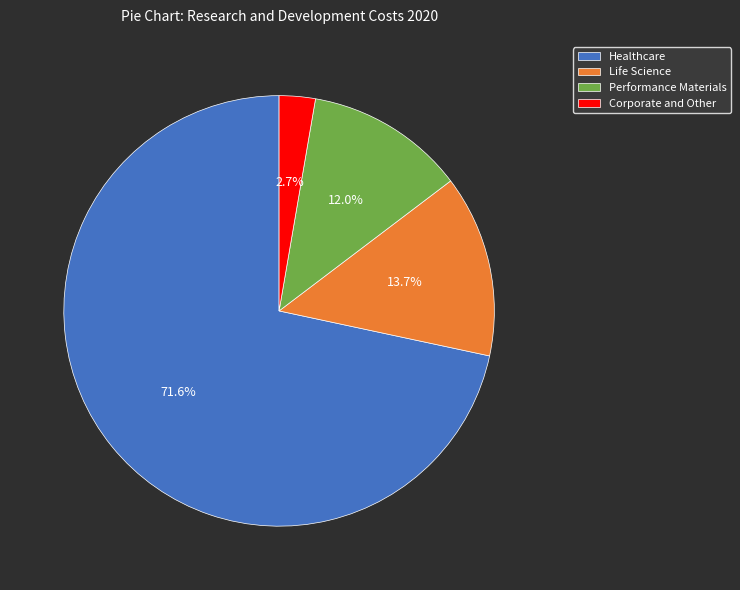

To the nearest percent, what percentage of the pie is Healthcare?

72%